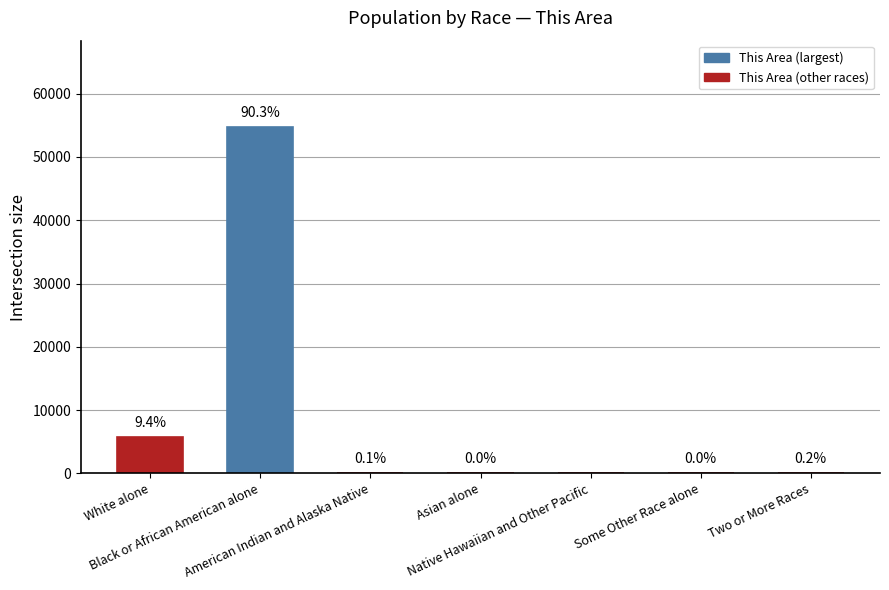

What is the sum of all values?

60547